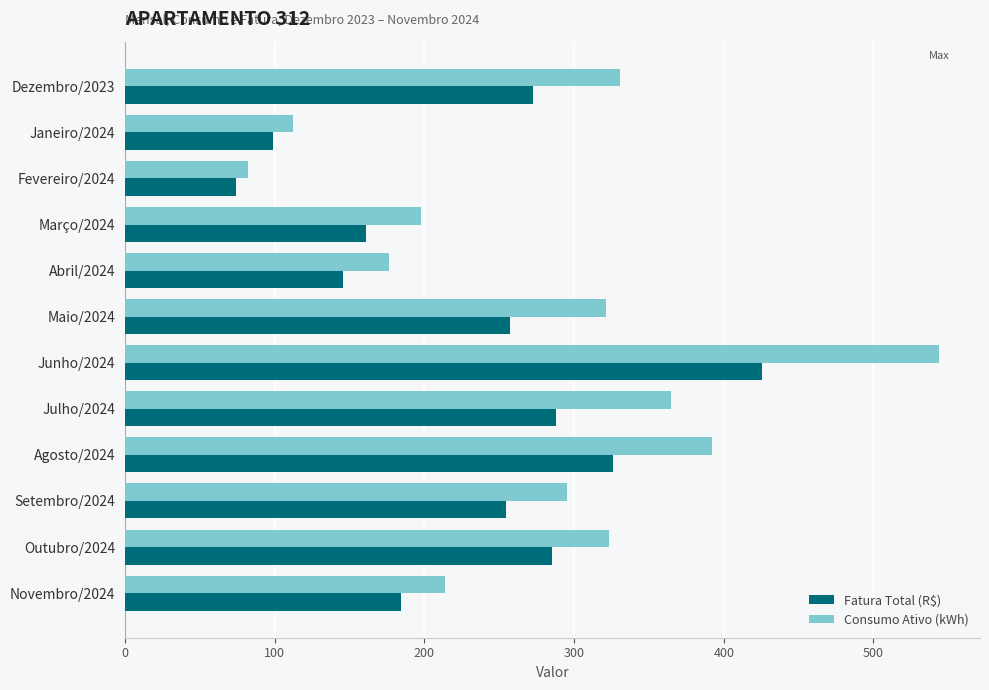

What value does the Fatura Total (R$) series have at Janeiro/2024?

98.7